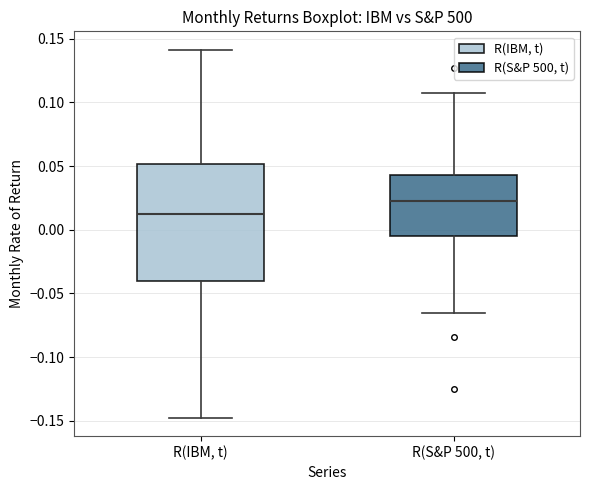

Reading left to right, transcribe this box plot: for each box, give where its median line is, the range the box spans, and where its two whiskers end, as read against the y-axis. The values are not printed on the chart, so give them approximately, as read against the axis.

R(IBM, t): median 0.010, box -0.040 to 0.050, whiskers -0.150 to 0.140
R(S&P 500, t): median 0.025, box -0.005 to 0.045, whiskers -0.065 to 0.110